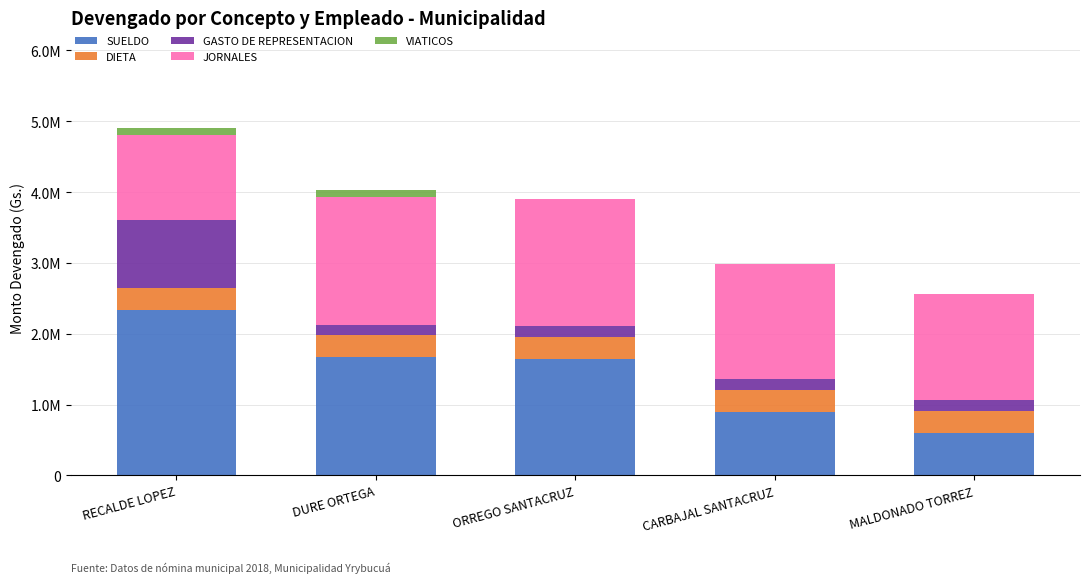

What is the sum of the JORNALES values at RECALDE LOPEZ and DURE ORTEGA?

3000000